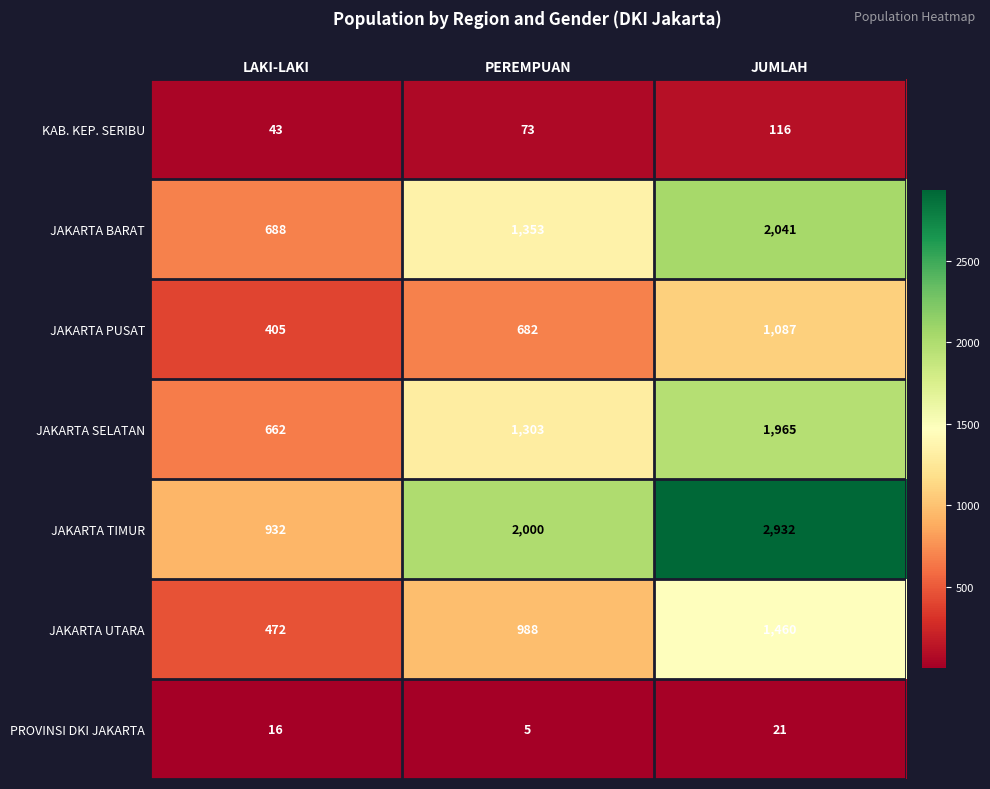

Which category has the lowest value in the JAKARTA PUSAT series?

LAKI-LAKI